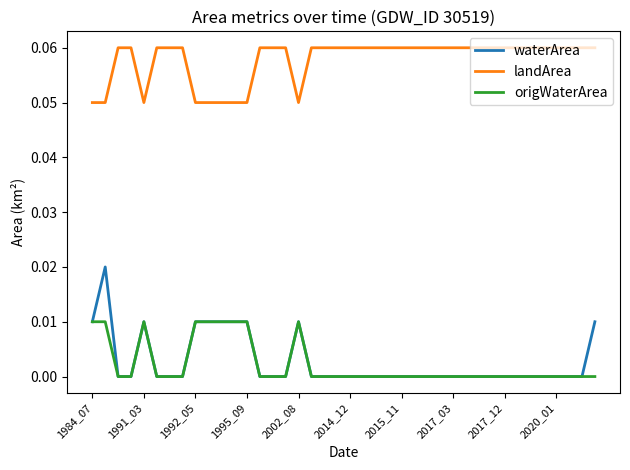

Which series has the largest total across all categories?

landArea